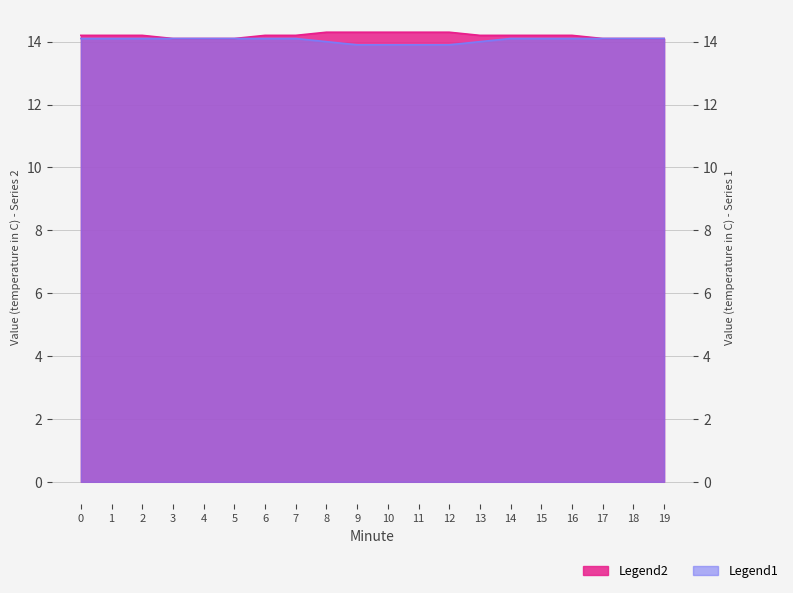

Rank the series at 14 from highest to lowest value.

Legend2, Legend1